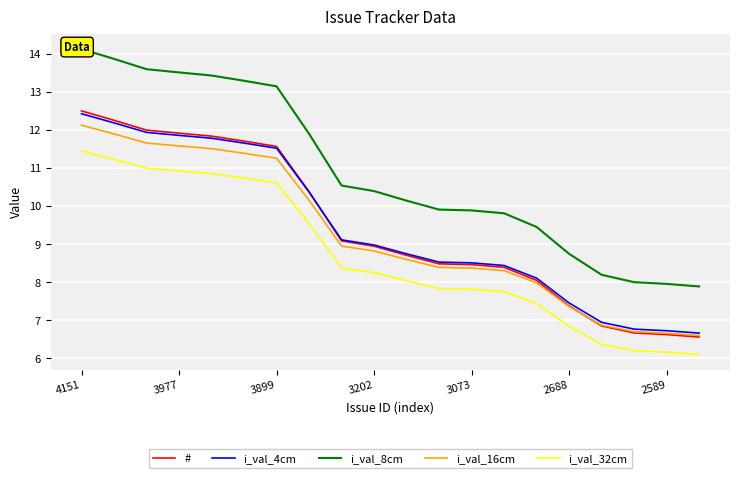

What is the approximate value of # at 3977?

11.9